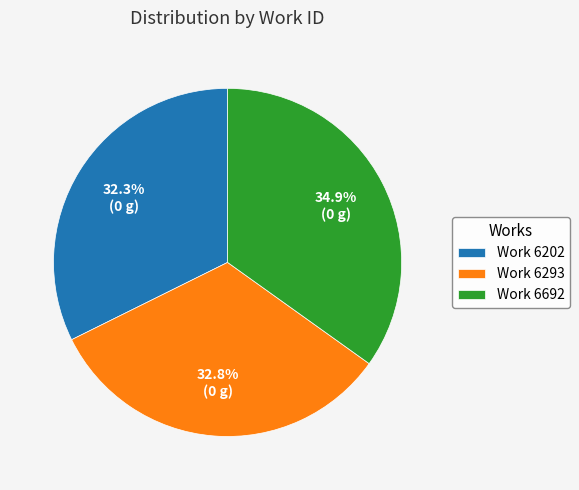

To the nearest percent, what is the average slice percentage?

33%